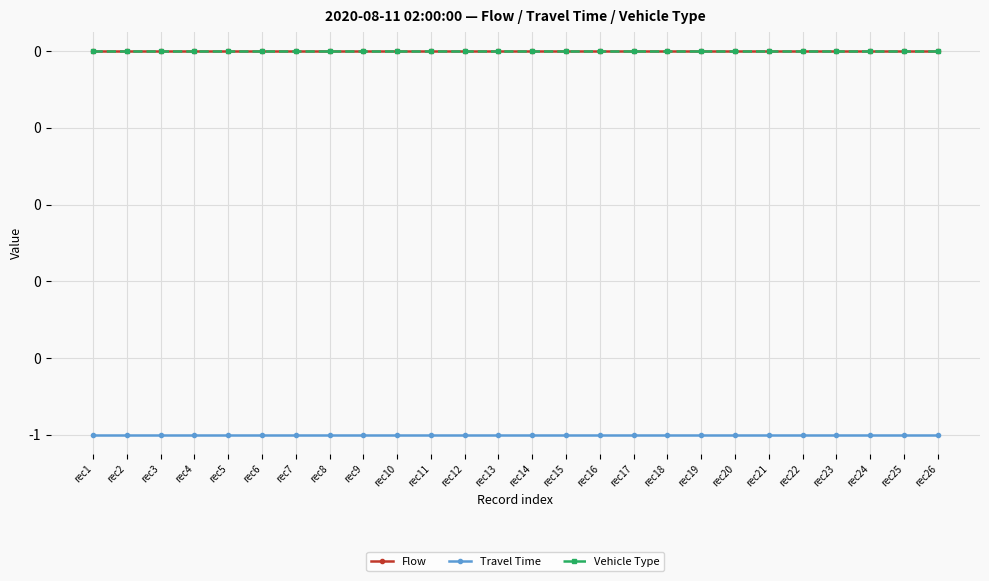

Which category has the lowest value in the Vehicle Type series?

rec1